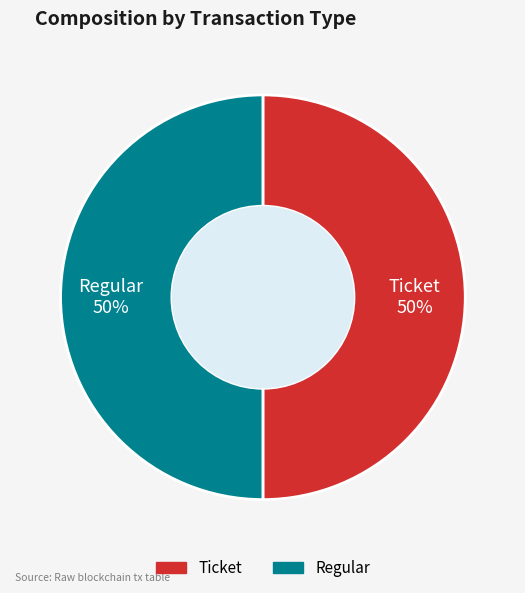

To the nearest percent, what is the average slice percentage?

50%